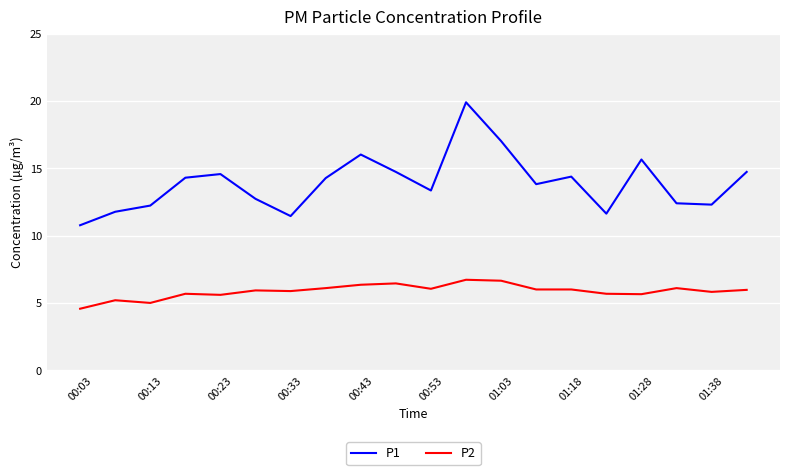

Which series has the widest spread of values?

P1